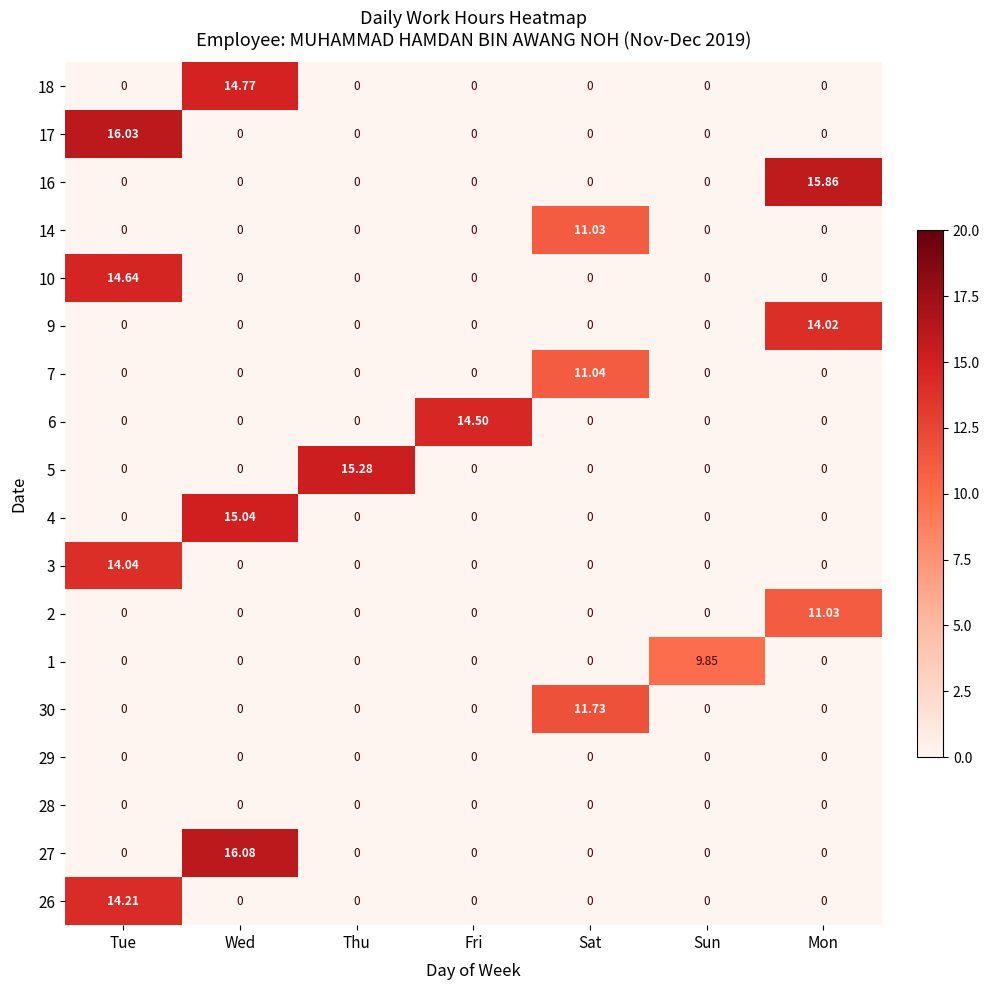

At which category does the chart reach its peak across all series?

Wed